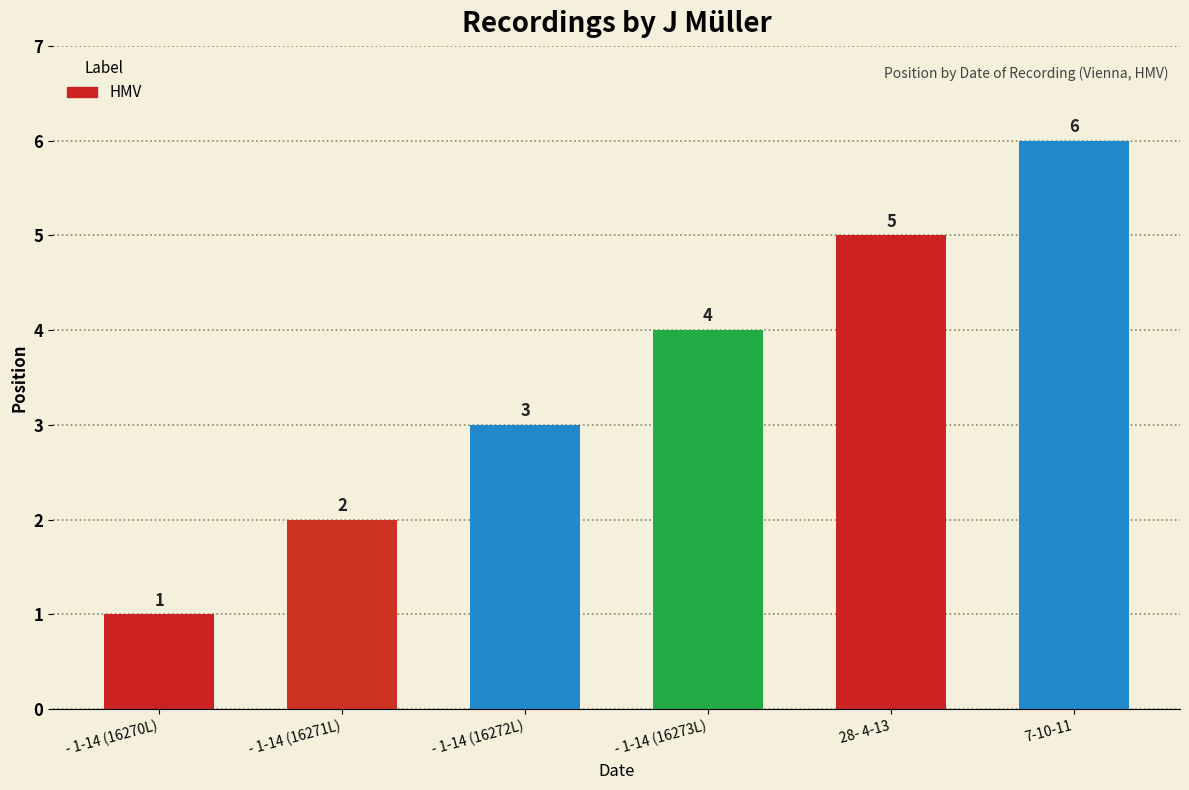

Which has a higher value, - 1-14 (16273L) or - 1-14 (16272L)?

- 1-14 (16273L)